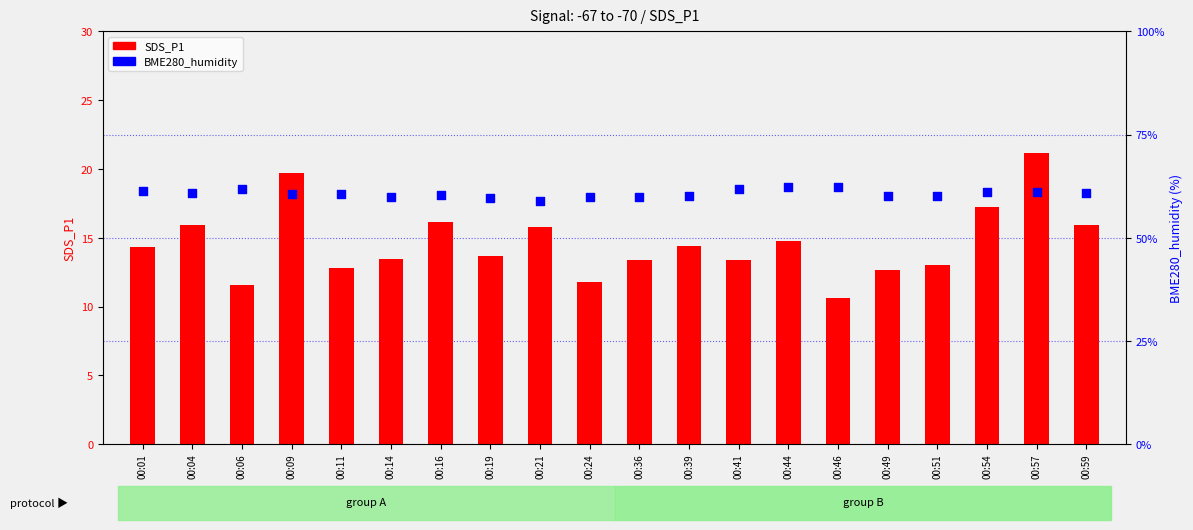

At which category is the sum across all series the highest?

00:57